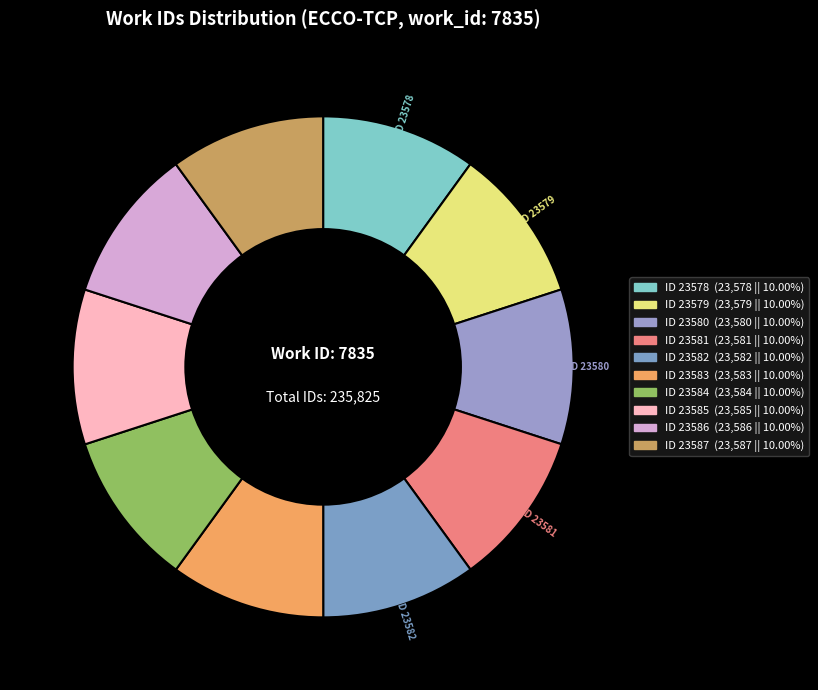

Do ID 23580 and ID 23585 together represent more than half of the pie?

No